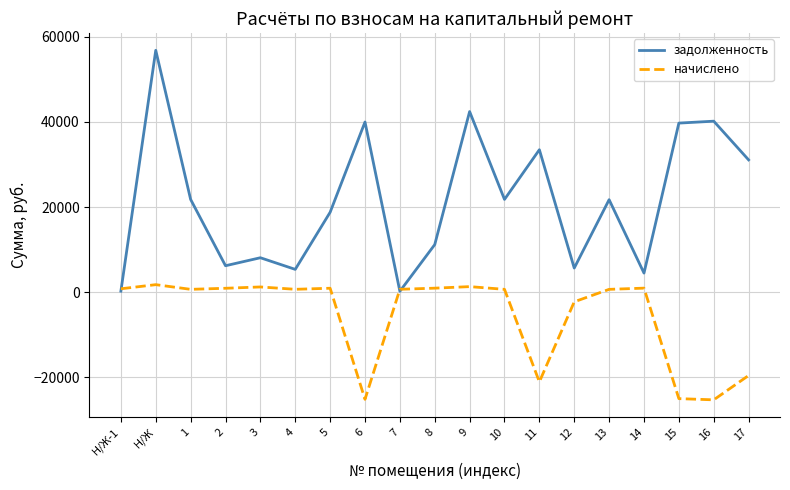

List the series in order of their peak value, highest first.

задолженность, начислено